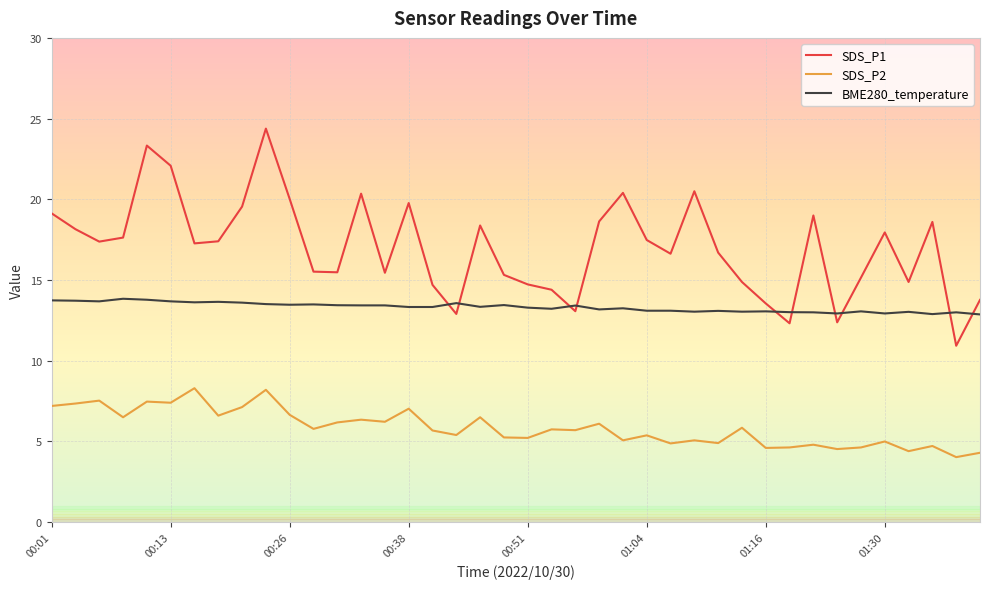

List the series in order of their peak value, highest first.

SDS_P1, BME280_temperature, SDS_P2